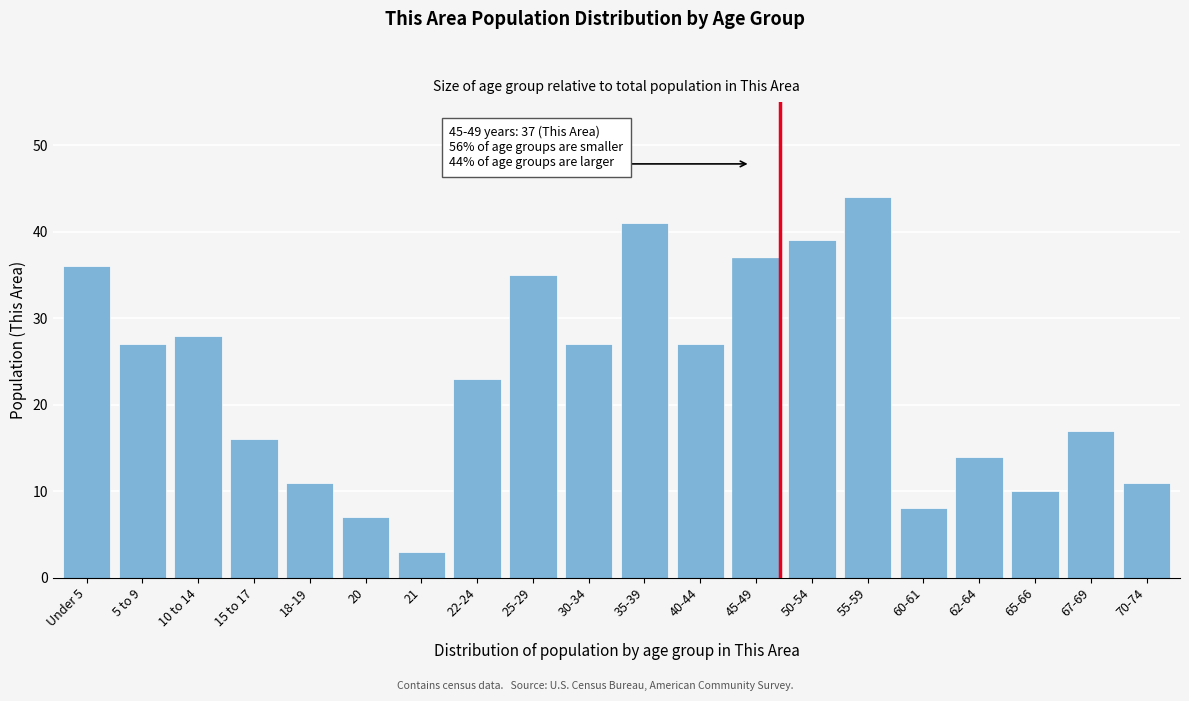

Reading left to right, transcribe all the data shown in this chart.

36	27	28	16	11	7	3	23	35	27	41	27	37	39	44	8	14	10	17	11